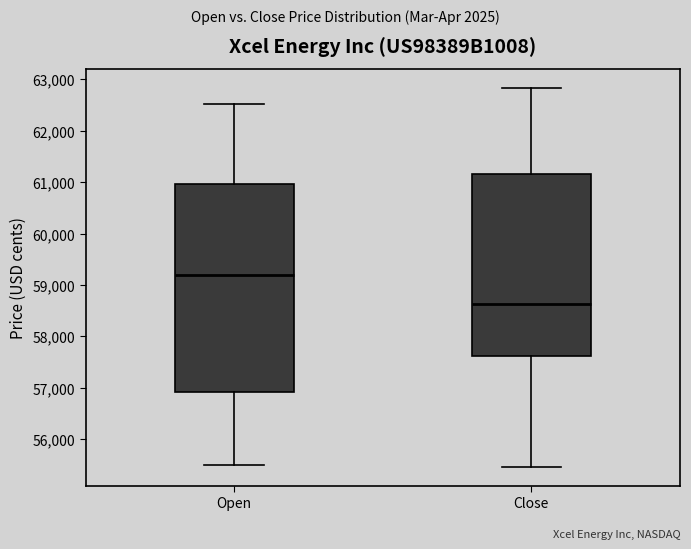

Which box has the highest median line?

Open